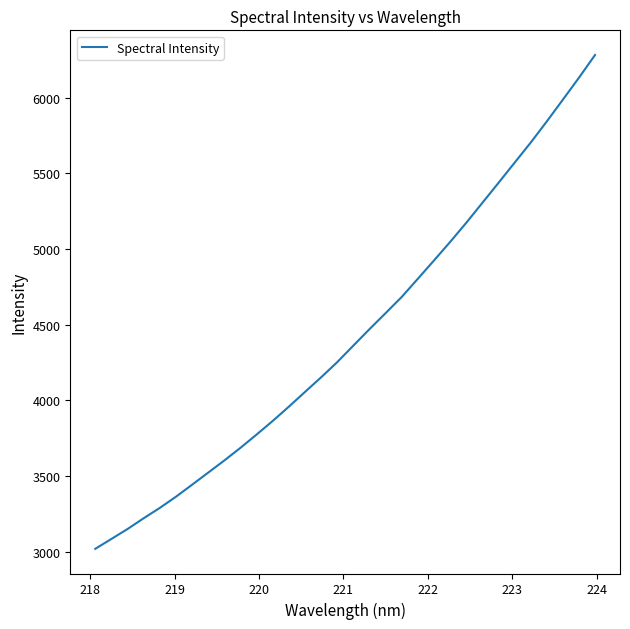

True or false: the data has more than 2 interior local peaks.

False